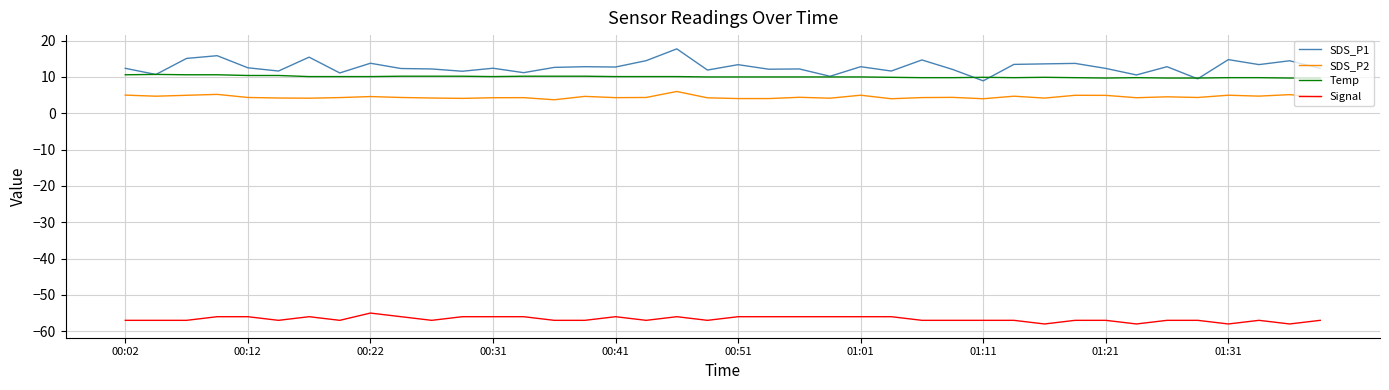

True or false: Signal and Temp cross at least once.

False